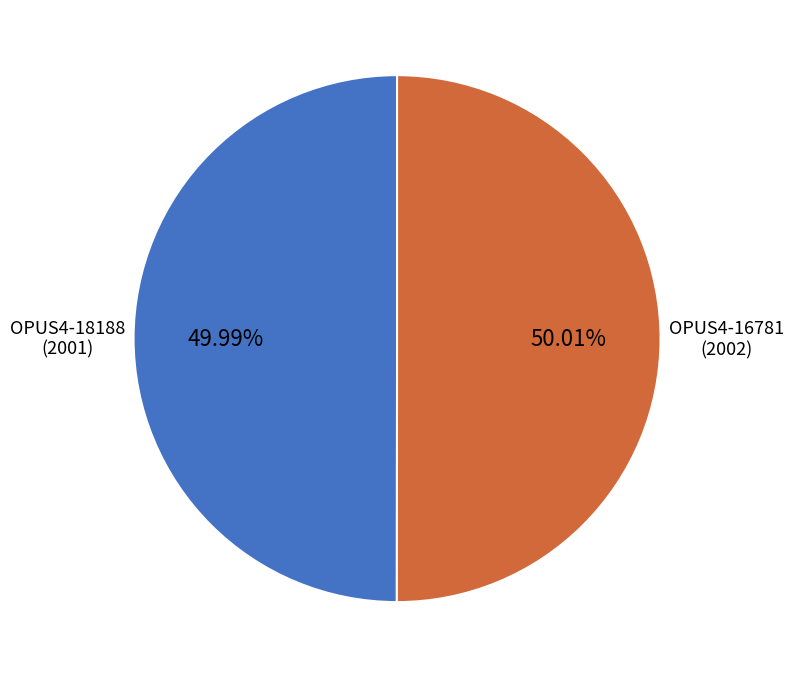

Does any single category account for the majority?

Yes